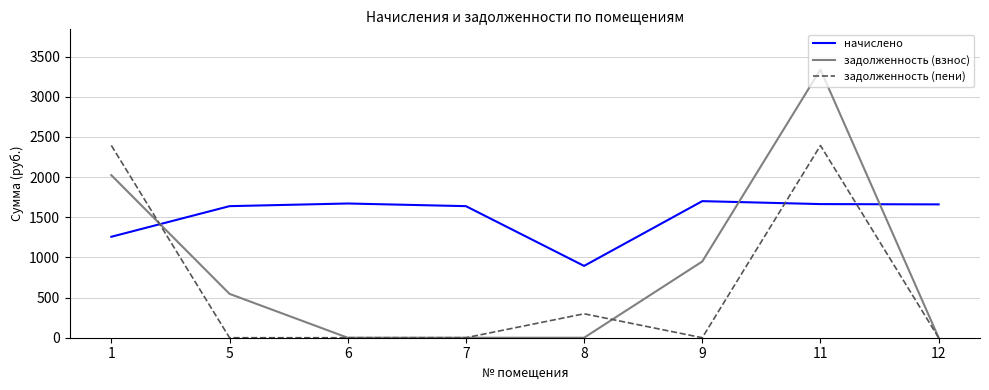

Which series has the largest range (max minus min)?

задолженность (взнос)